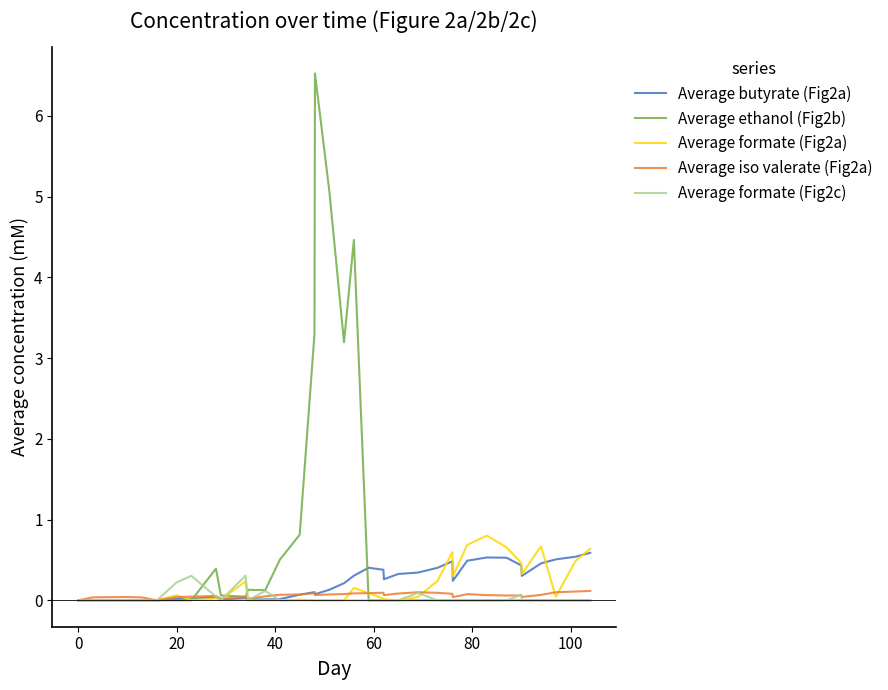

Which series has the widest spread of values?

Average ethanol (Fig2b)